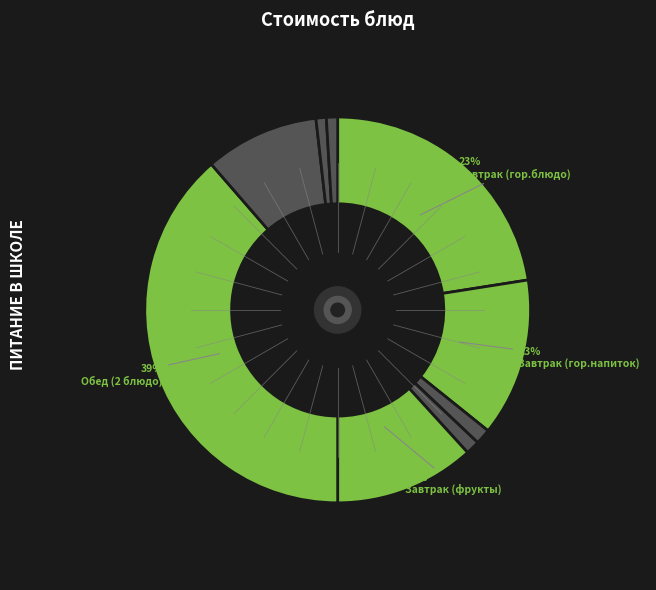

Count the number of slices in the pie.

9